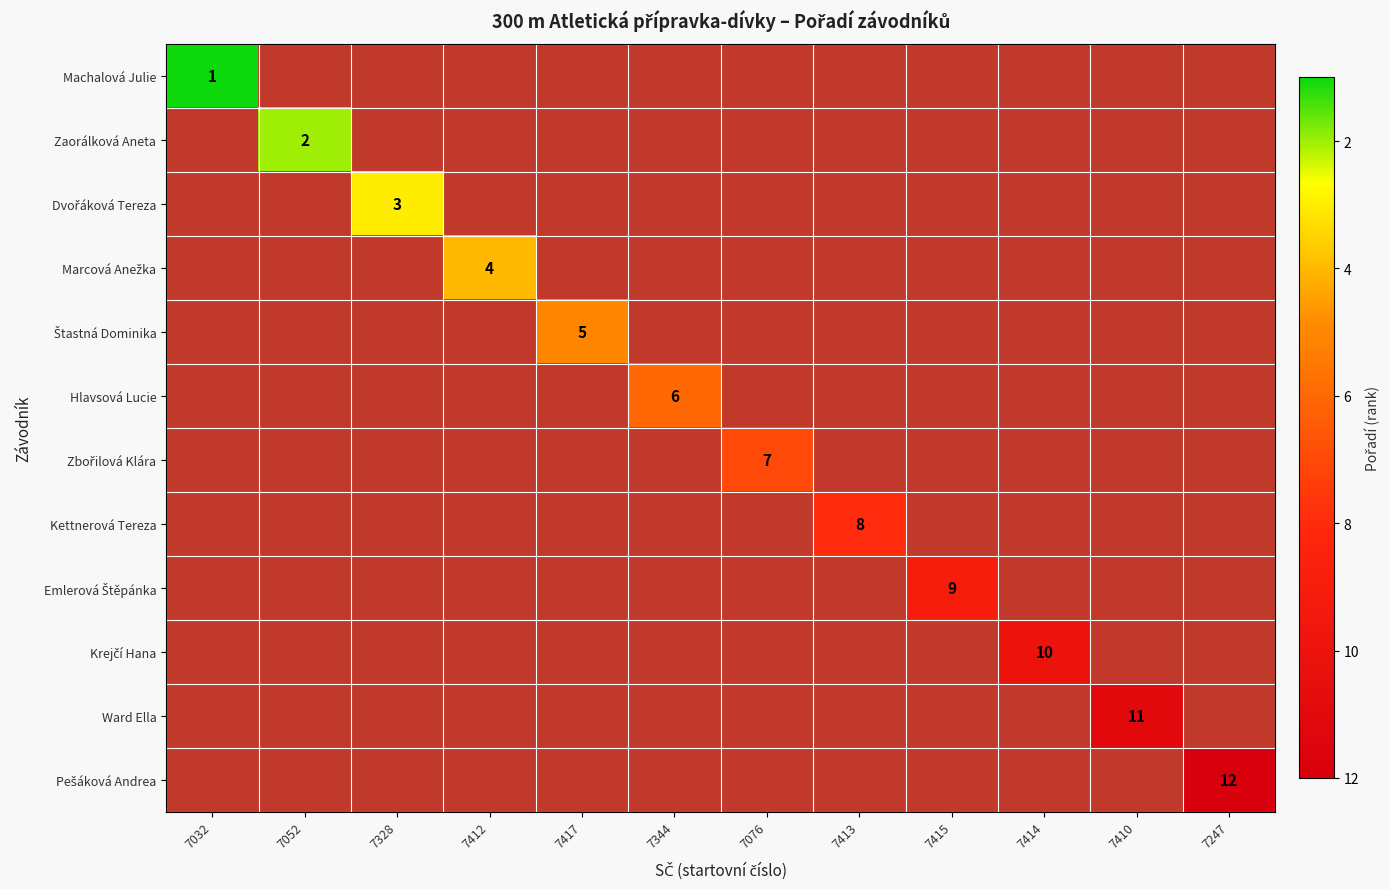

Which category has the highest value across all series?

7247